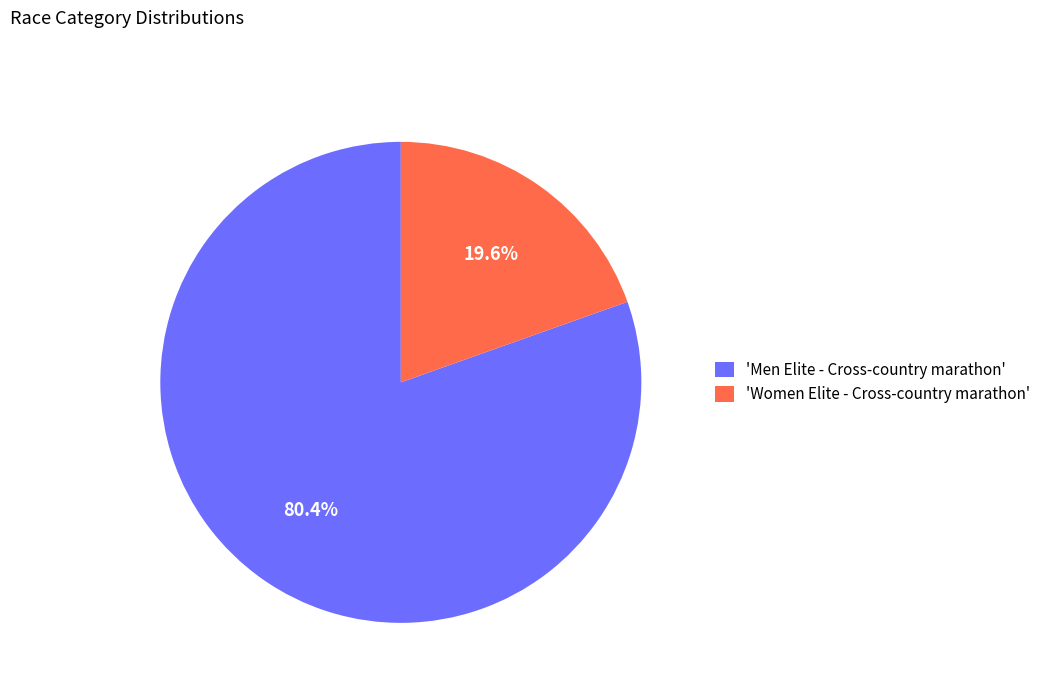

Does any single category account for the majority?

Yes